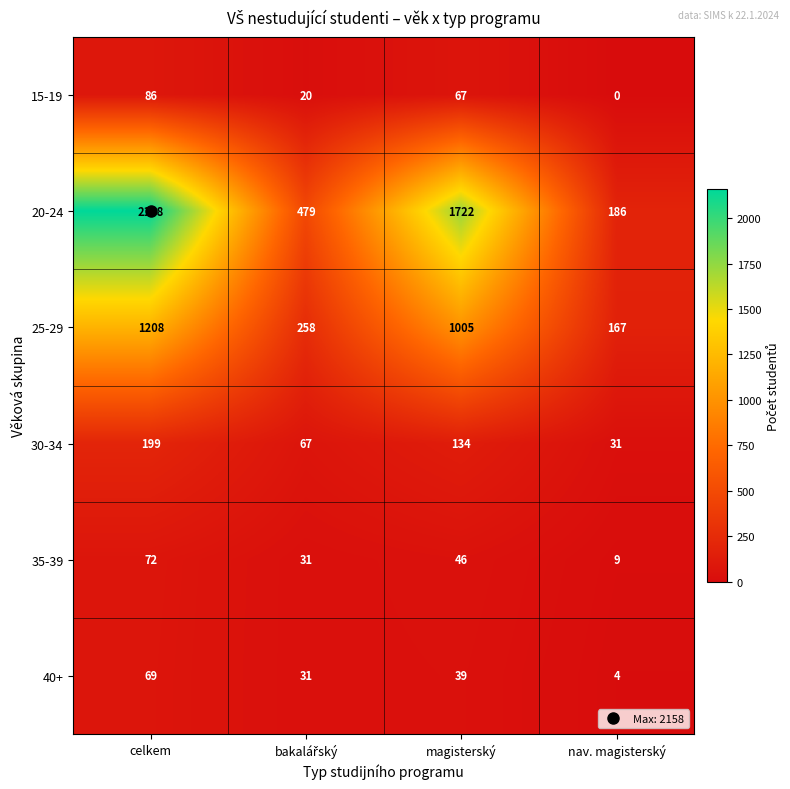

Rank the series by their maximum value, from lowest to highest.

40+, 35-39, 15-19, 30-34, 25-29, 20-24